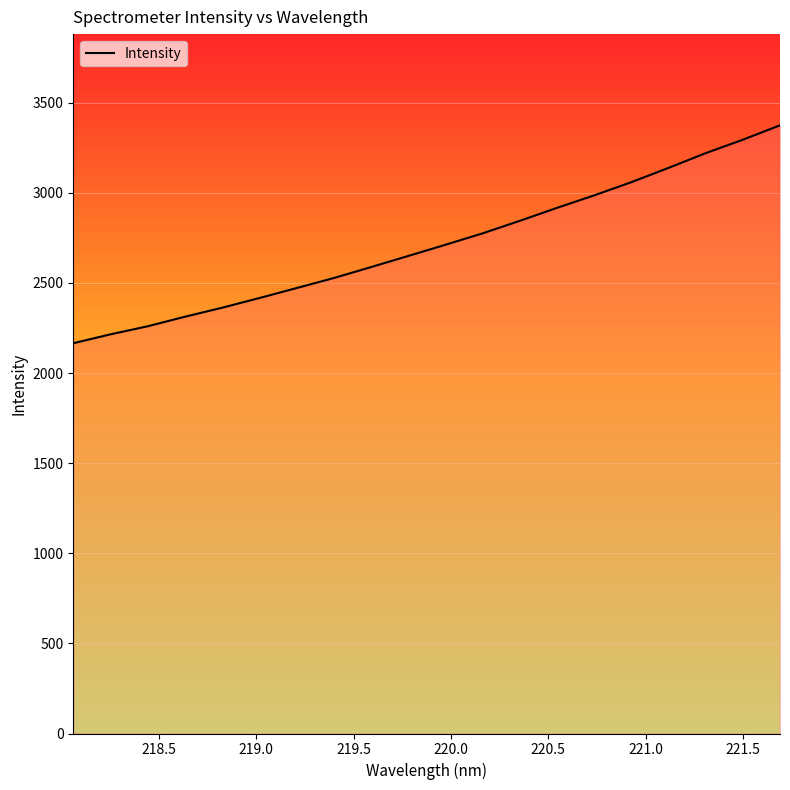

What is the greatest value displayed?

3374.8